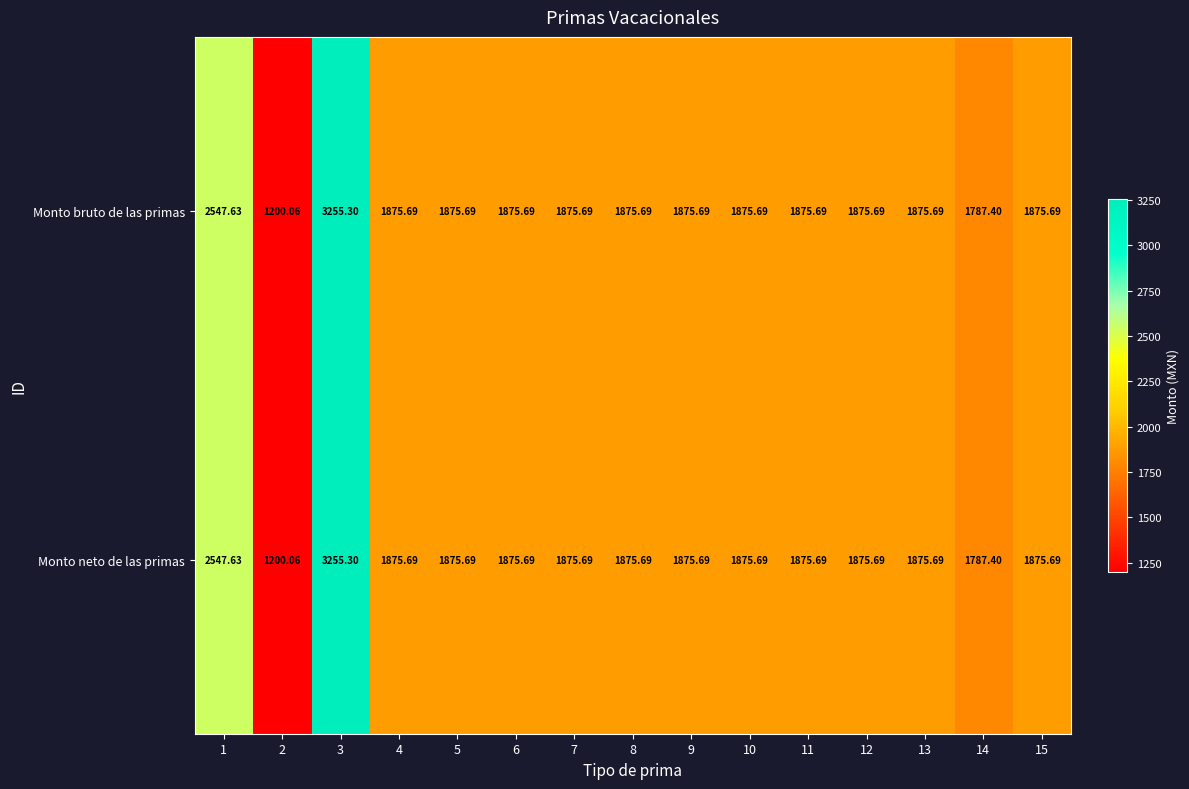

How many values in the Monto neto de las primas series exceed 1875?

13